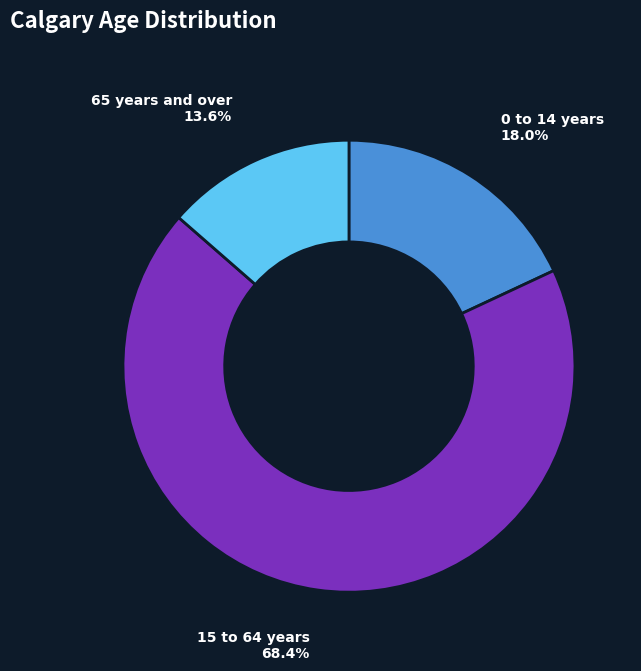

What is the largest slice in the pie chart?

15 to 64 years